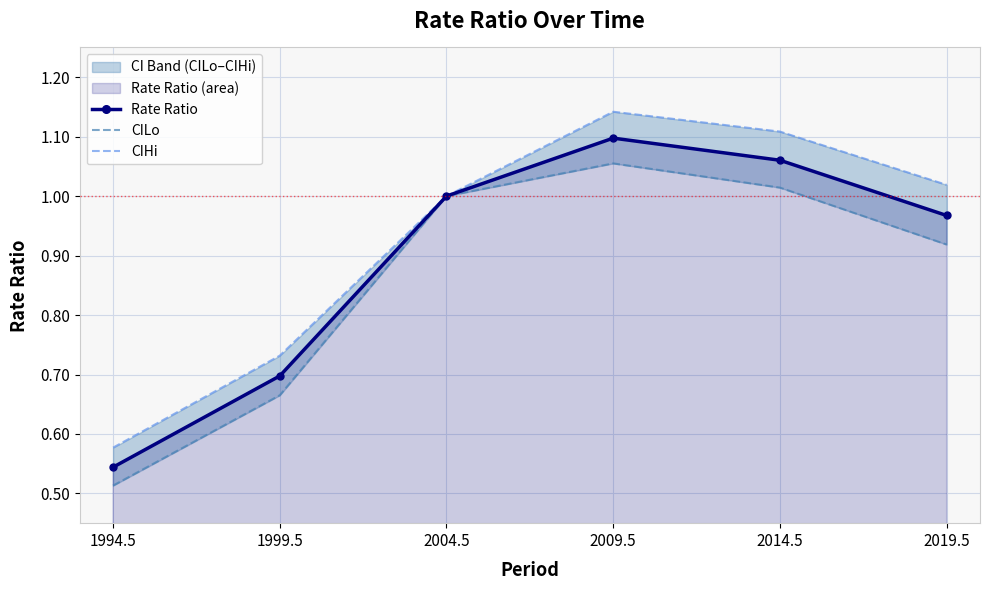

How many lines are shown in the chart?

3